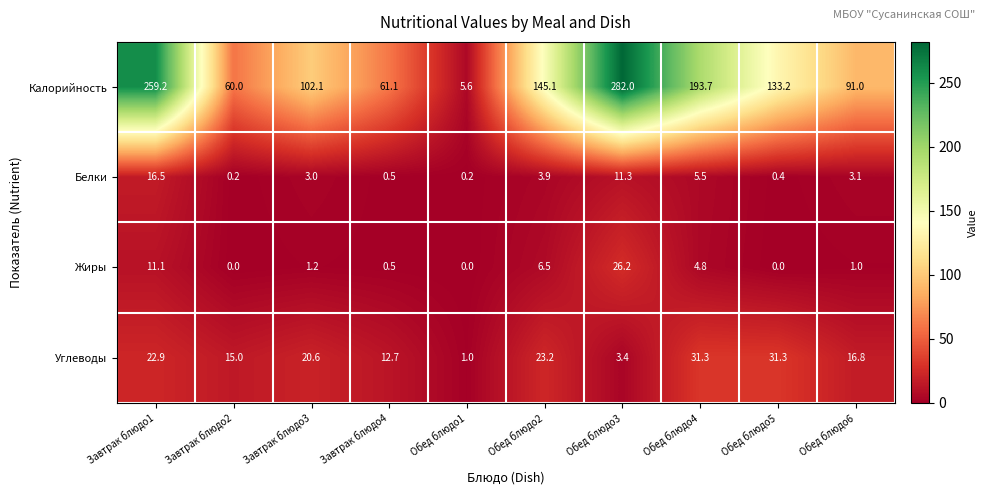

List the series in order of their peak value, highest first.

Калорийность, Углеводы, Жиры, Белки